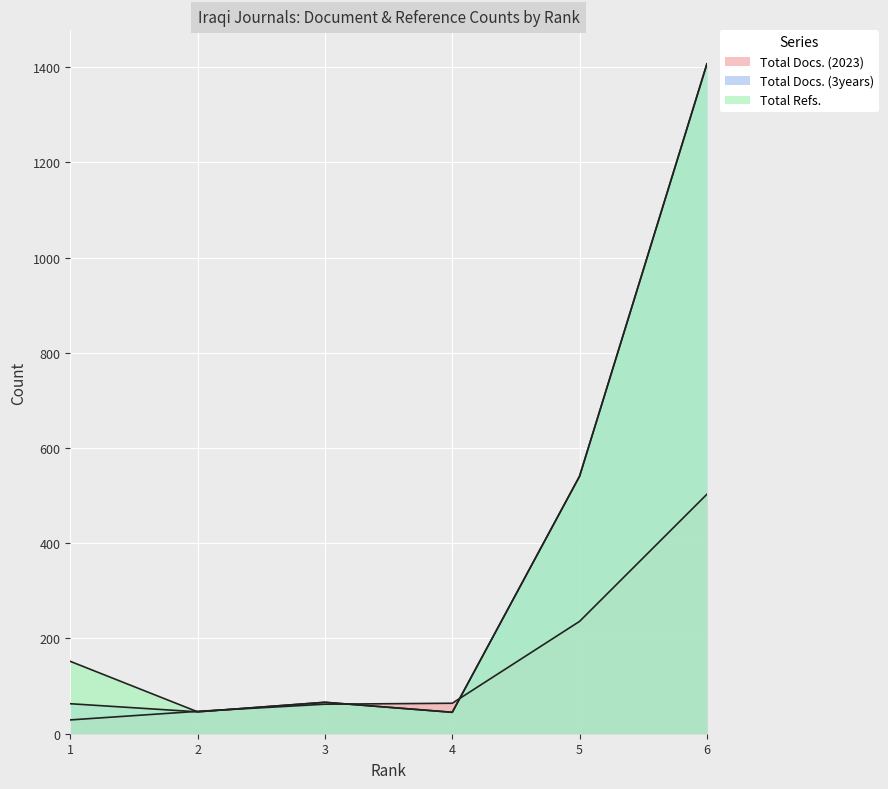

What is the sum of the Total Docs. (3years) values at 3 and 4?

111